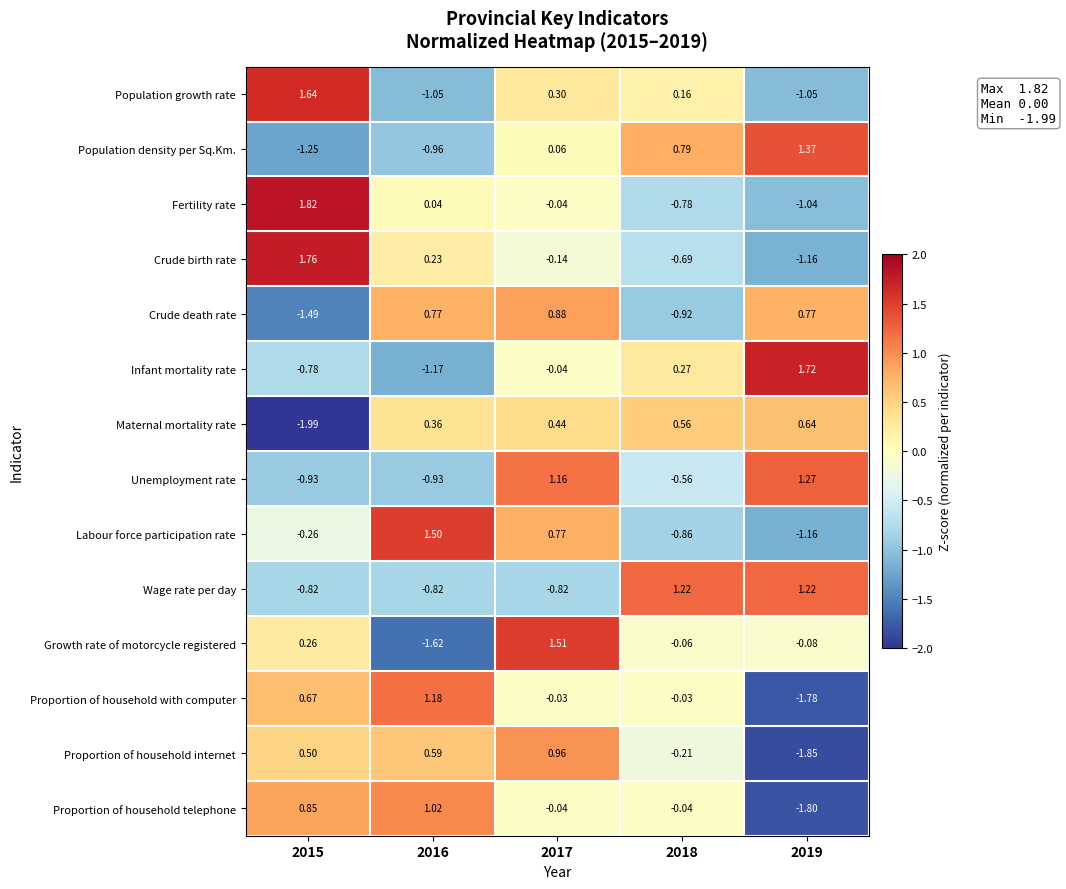

How many data points in Crude death rate are less than 0?

2